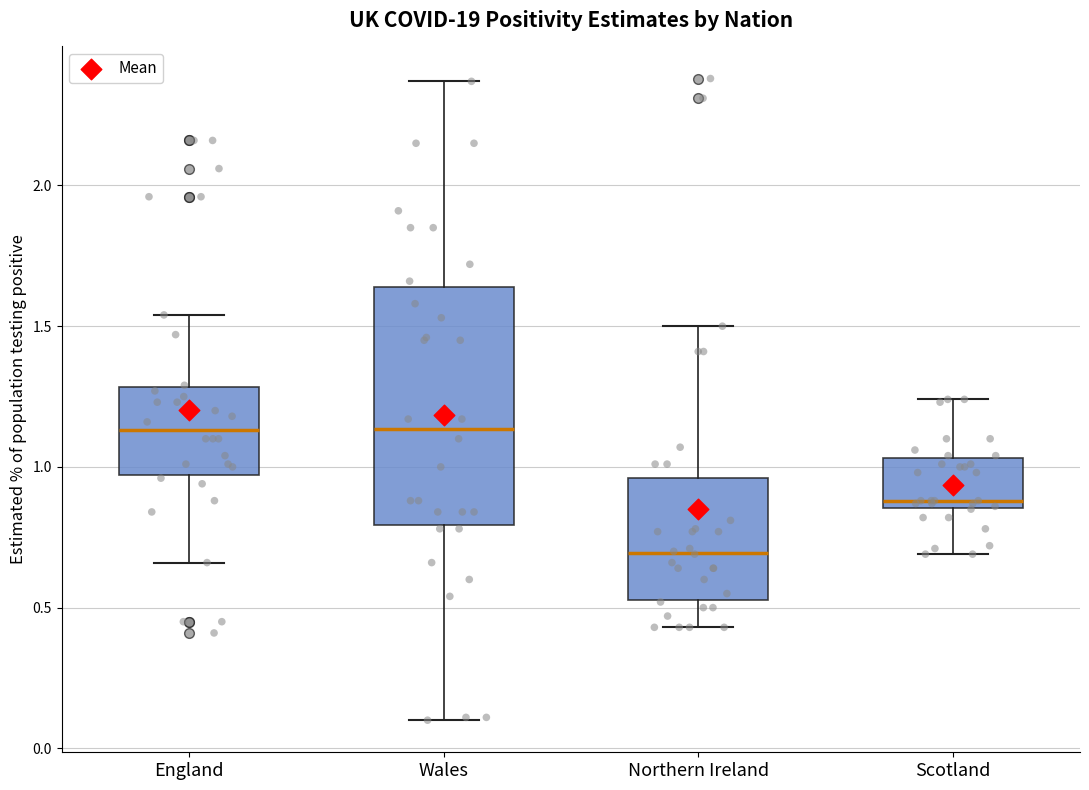

Reading left to right, read every box against the y-axis: the position of its median line, the range the box covers, and the ends of its whiskers. The values are not printed on the chart, so give them approximately, as read against the axis.

England: median 1.15, box 0.95 to 1.30, whiskers 0.65 to 1.55
Wales: median 1.15, box 0.80 to 1.65, whiskers 0.10 to 2.35
Northern Ireland: median 0.70, box 0.55 to 0.95, whiskers 0.45 to 1.50
Scotland: median 0.90, box 0.85 to 1.05, whiskers 0.70 to 1.25